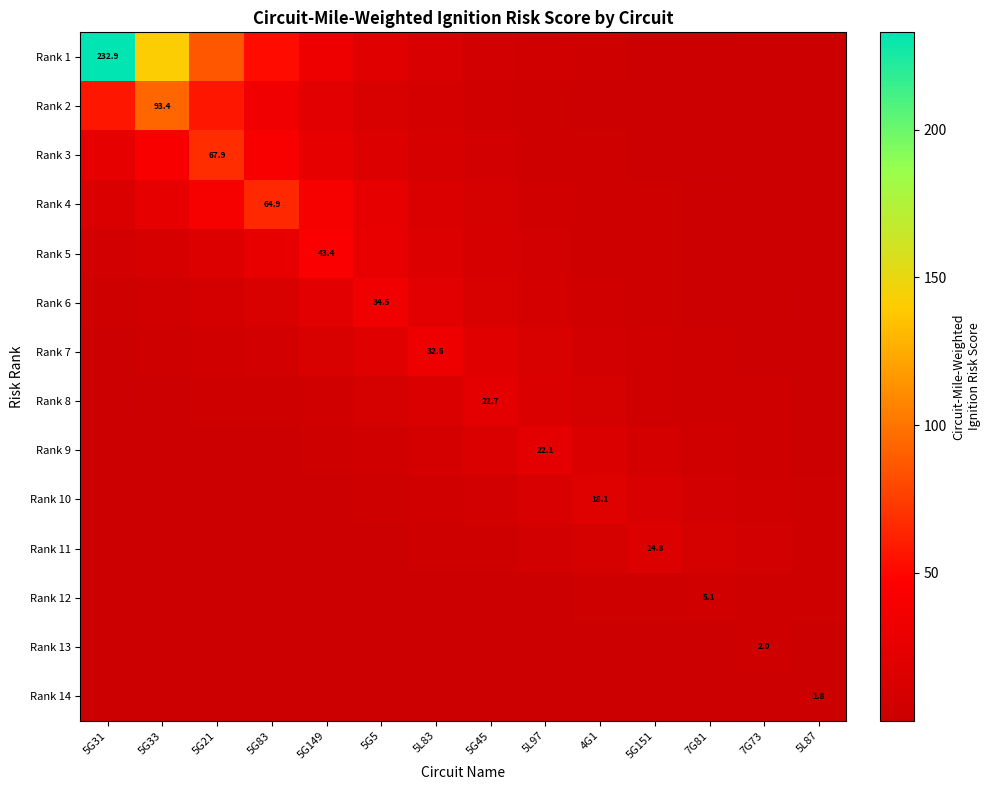

What is the sum of the Rank 9 values at 5G45 and 7G73?

16.4